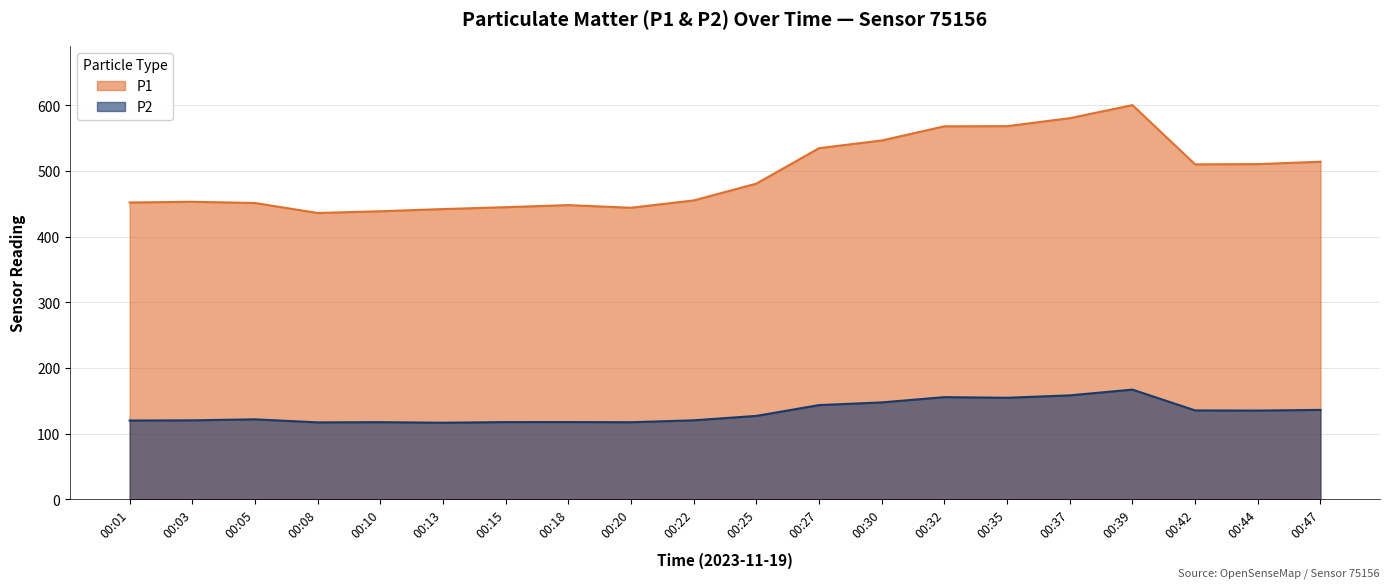

What is the minimum value for P2?

116.8